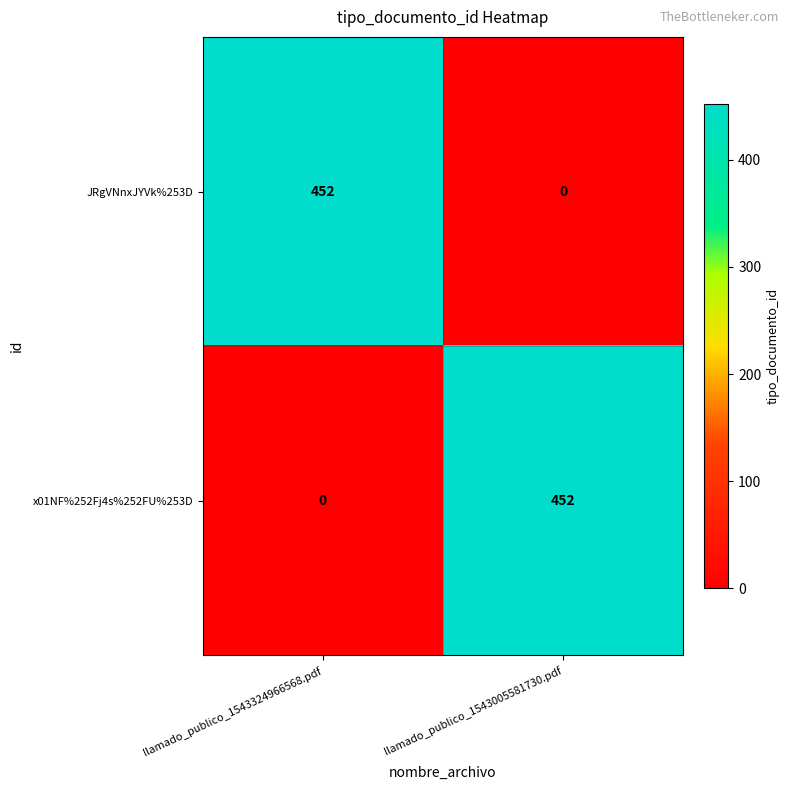

What is the sum of the x01NF%252Fj4s%252FU%253D values at llamado_publico_1543005581730.pdf and llamado_publico_1543324966568.pdf?

452